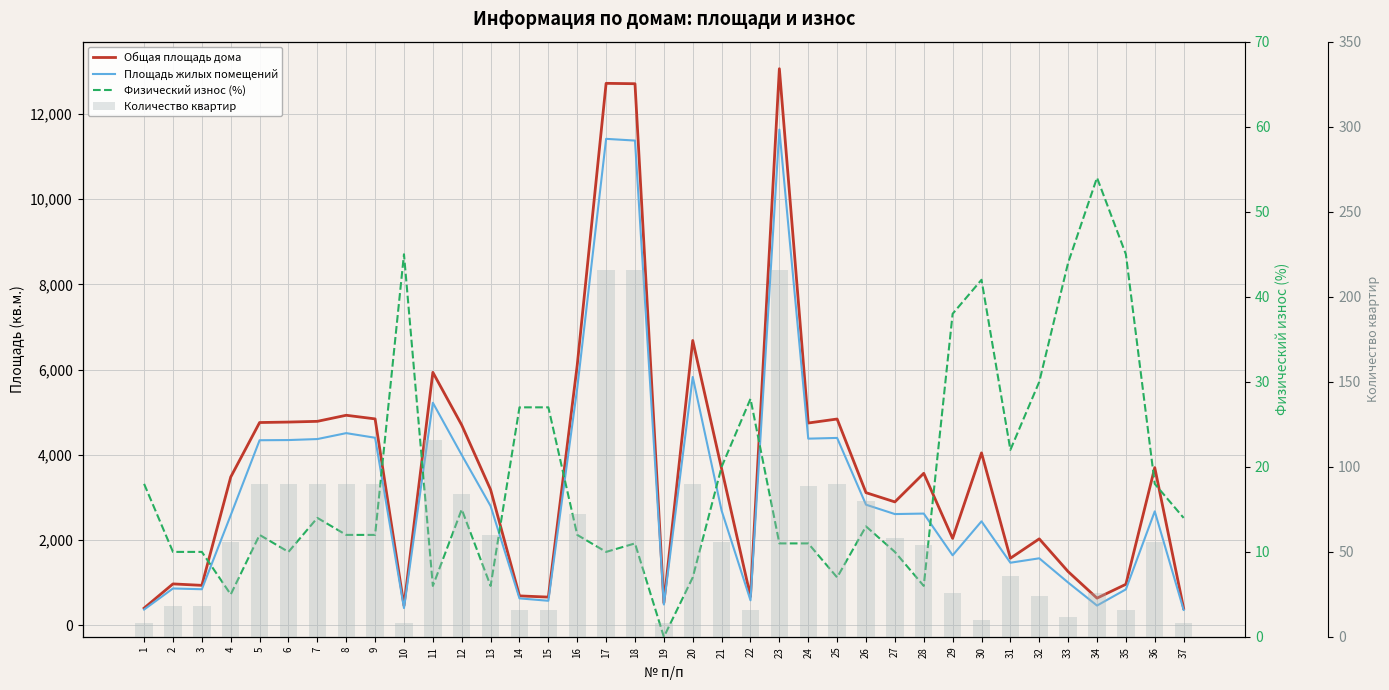

Rank the series at 21 from lowest to highest value.

Физический износ (%), Количество квартир, Площадь жилых помещений, Общая площадь дома